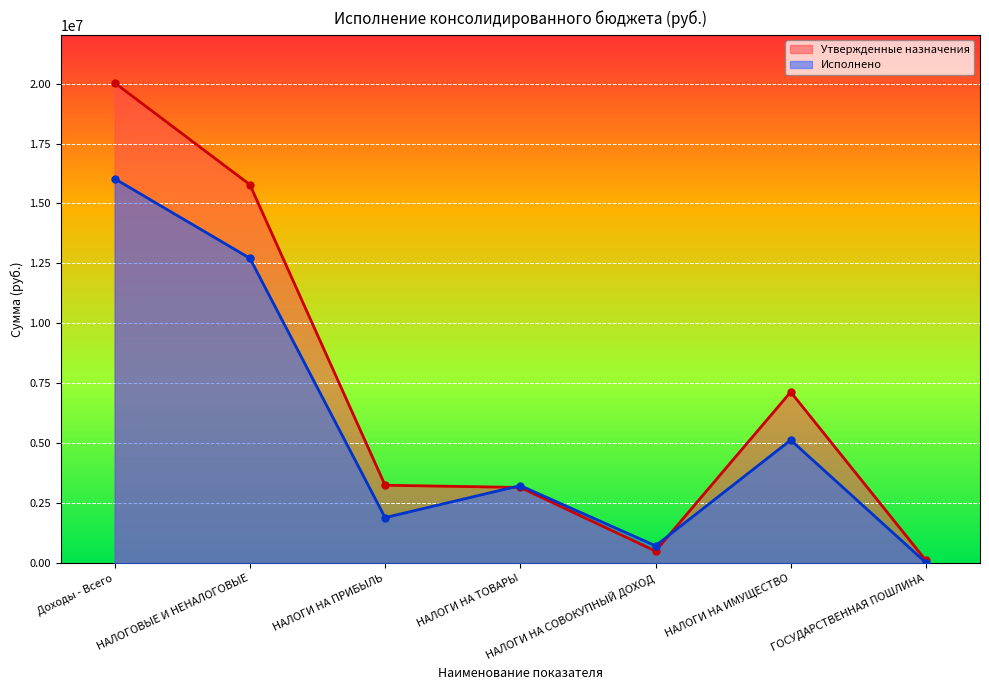

At how many categories does at least one series exceed 11246987?

2